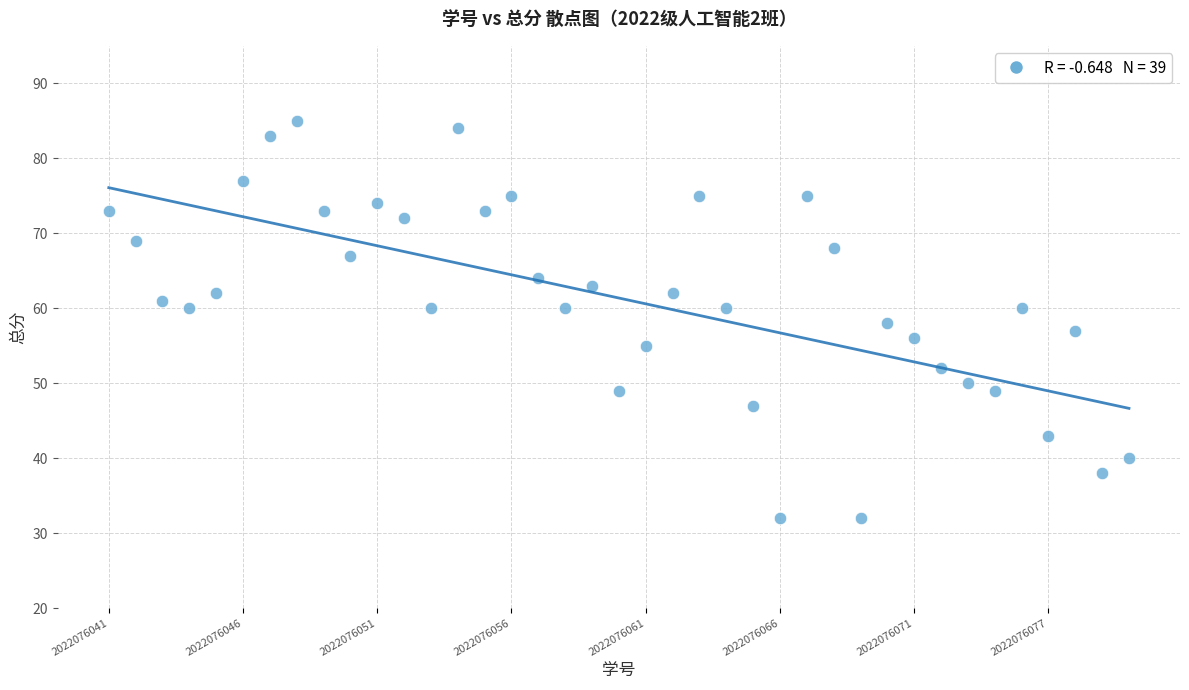

What is the range of Y values (max minus min)?

53